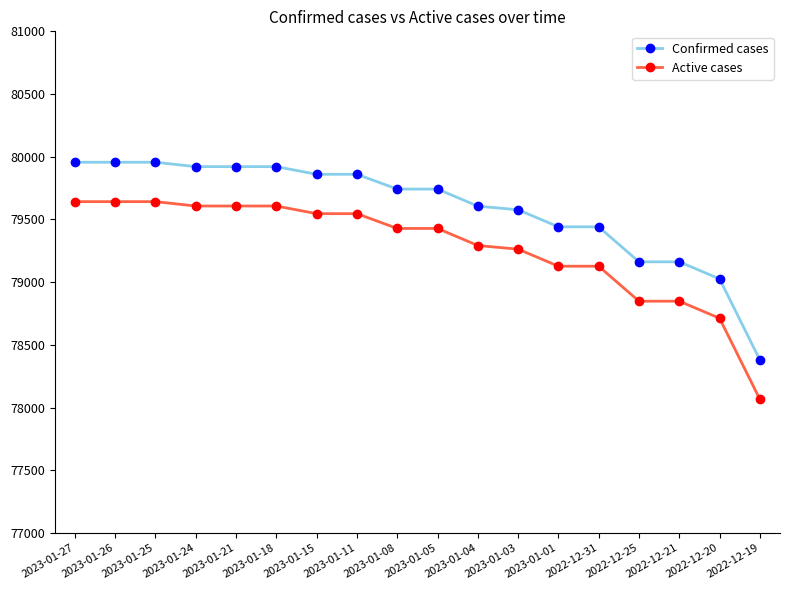

Where does the Active cases series first go above 79428?

2023-01-27